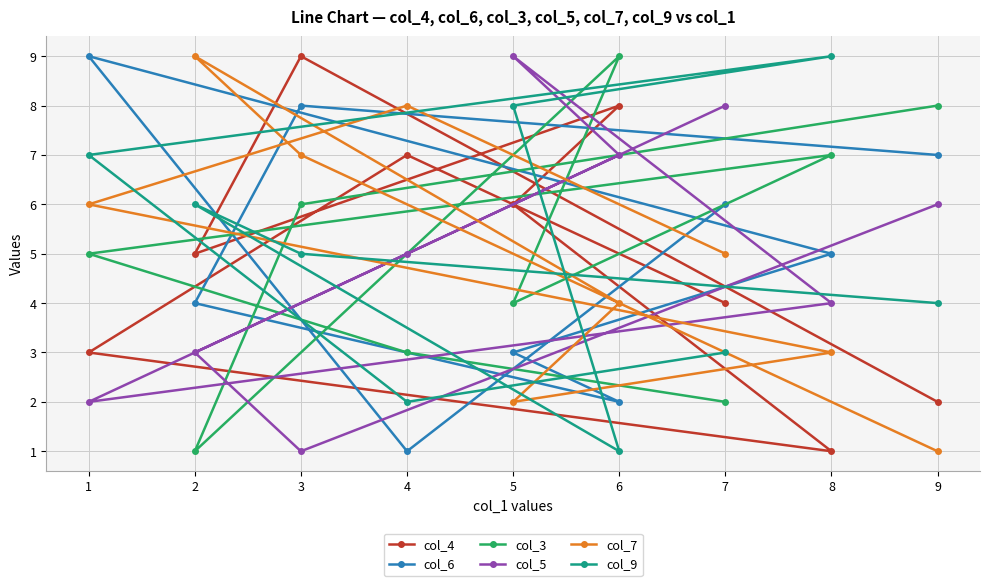

Is it true that col_3 equals 5 at 1?

True